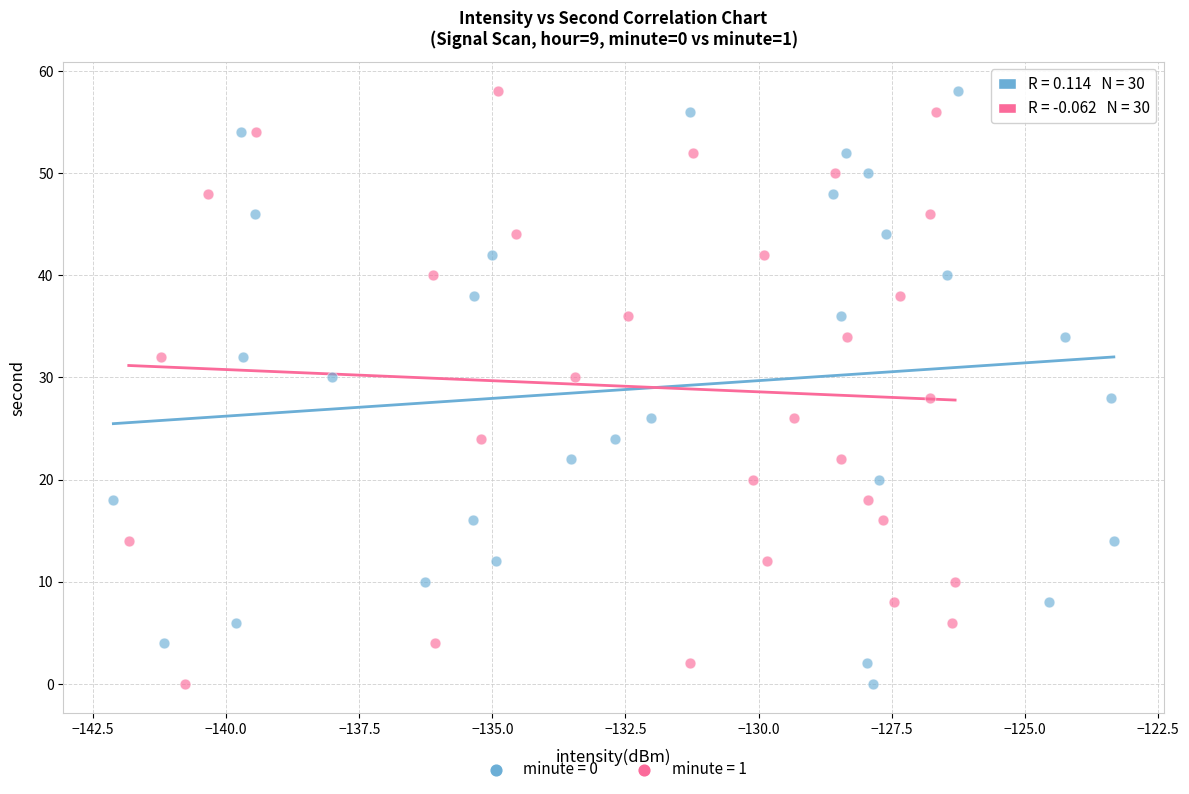

What are all the series names shown in the legend?

minute = 0, minute = 1